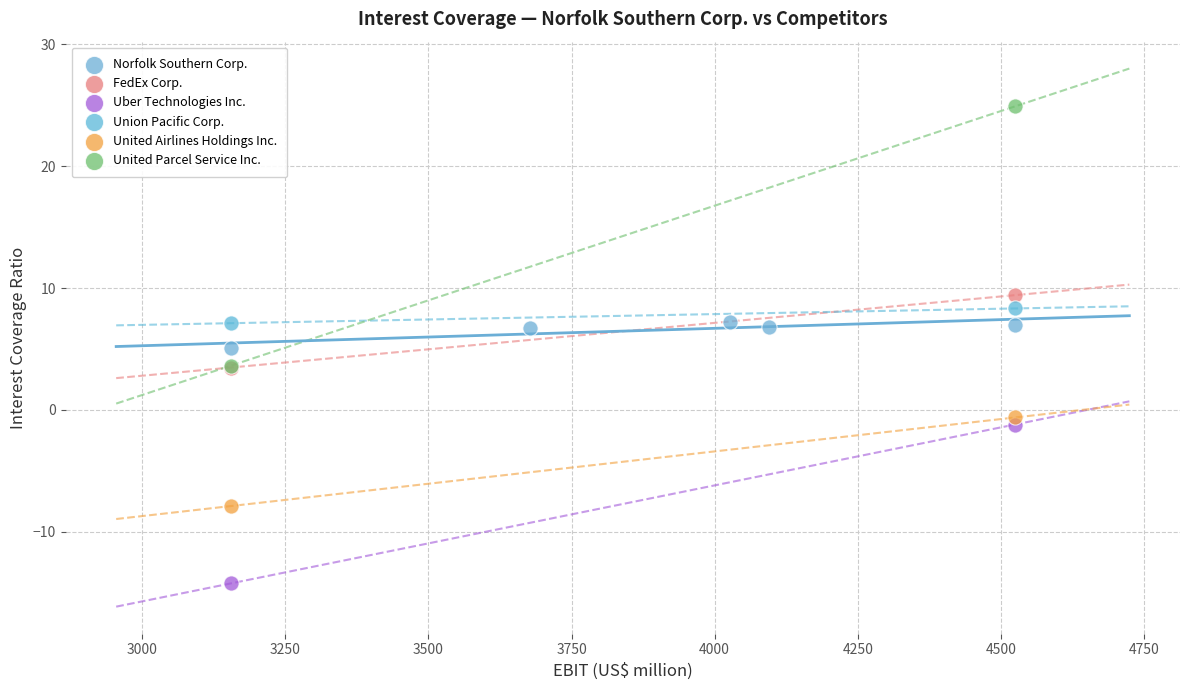

What are all the series names shown in the legend?

Norfolk Southern Corp., FedEx Corp., Uber Technologies Inc., Union Pacific Corp., United Airlines Holdings Inc., United Parcel Service Inc.